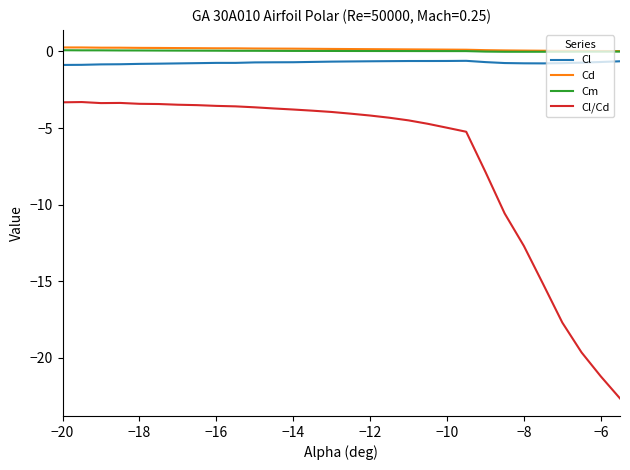

What is the maximum value for Cl/Cd?

-3.3